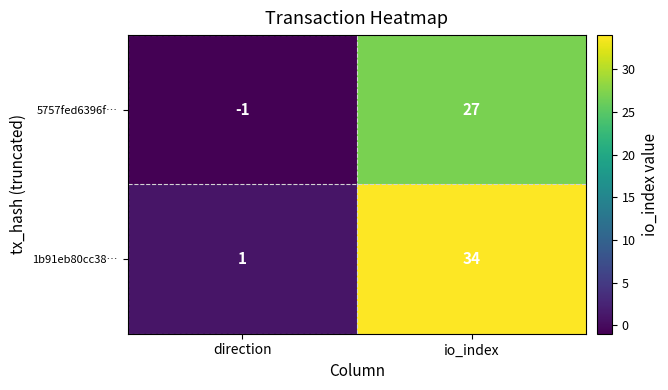

At which label does 1b91eb80cc38… reach its minimum?

direction